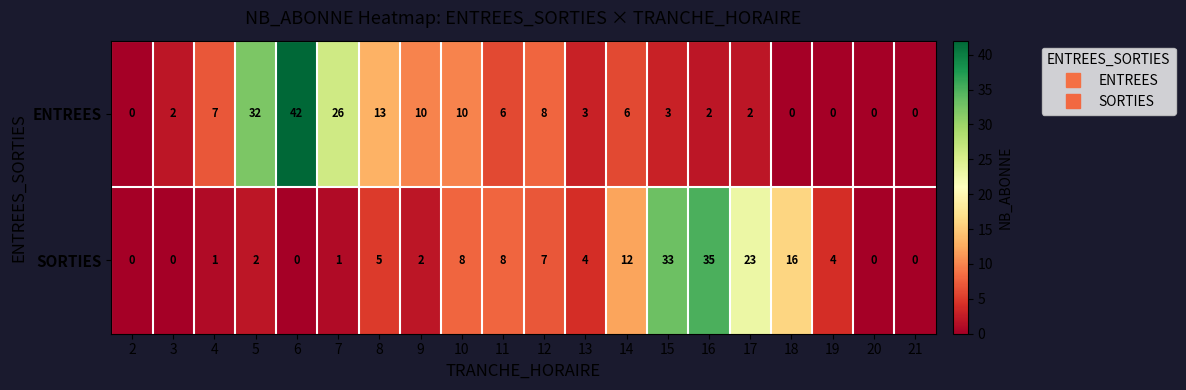

True or false: SORTIES has a value of -24 at 20.

False